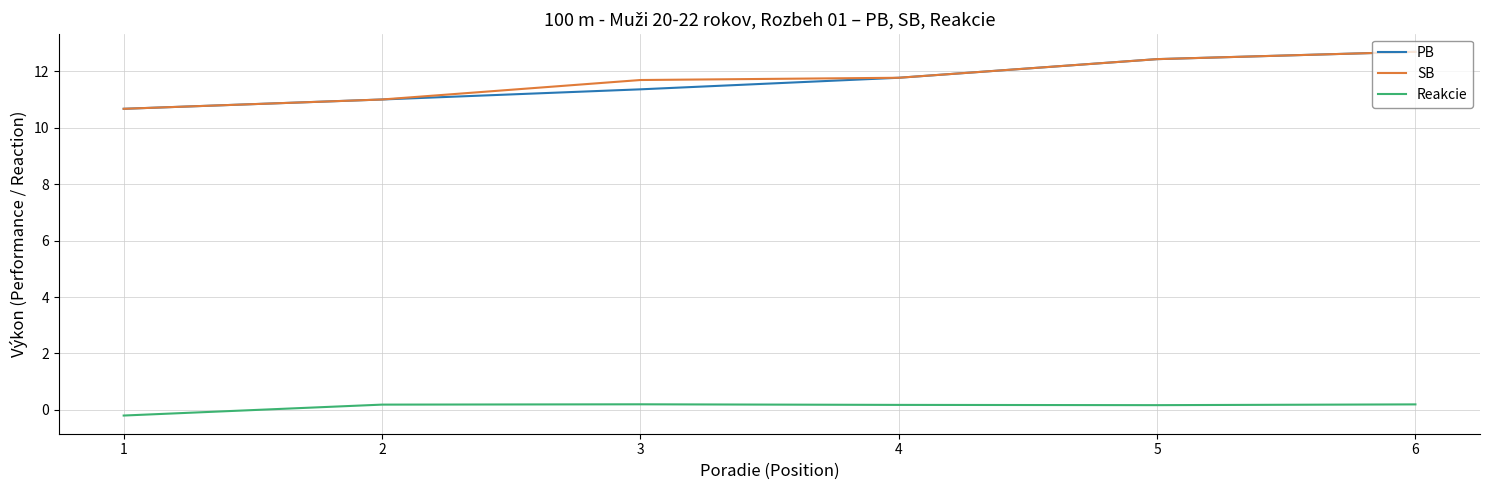

What is the maximum value shown in the chart?

12.7